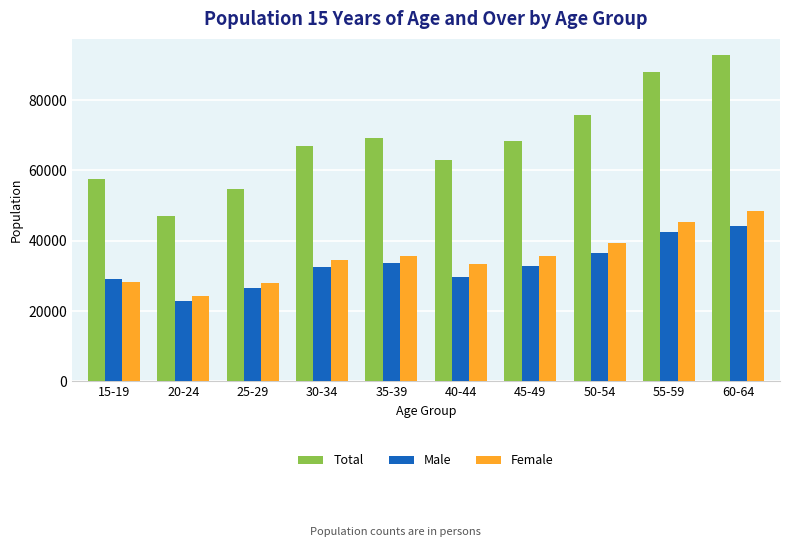

What value does the Male series have at 30-34?

32510